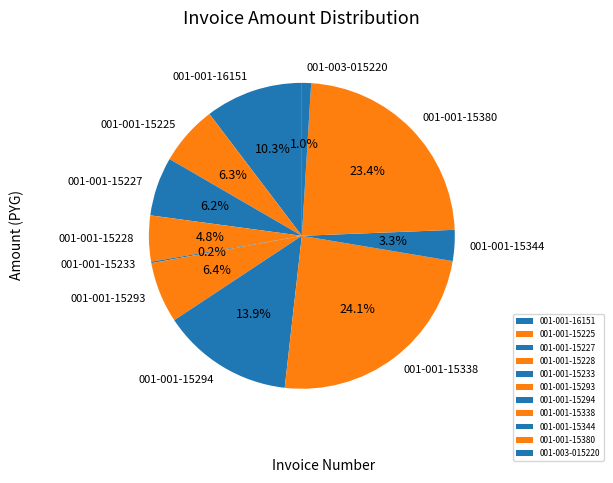

To the nearest percent, what percentage of the pie is 001-003-015220?

1%